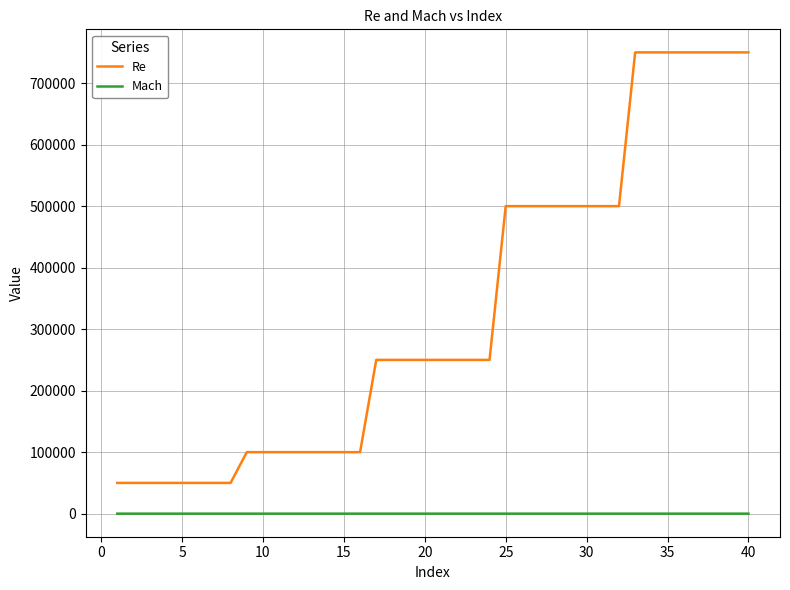

What is the highest value of the Mach series?

0.5